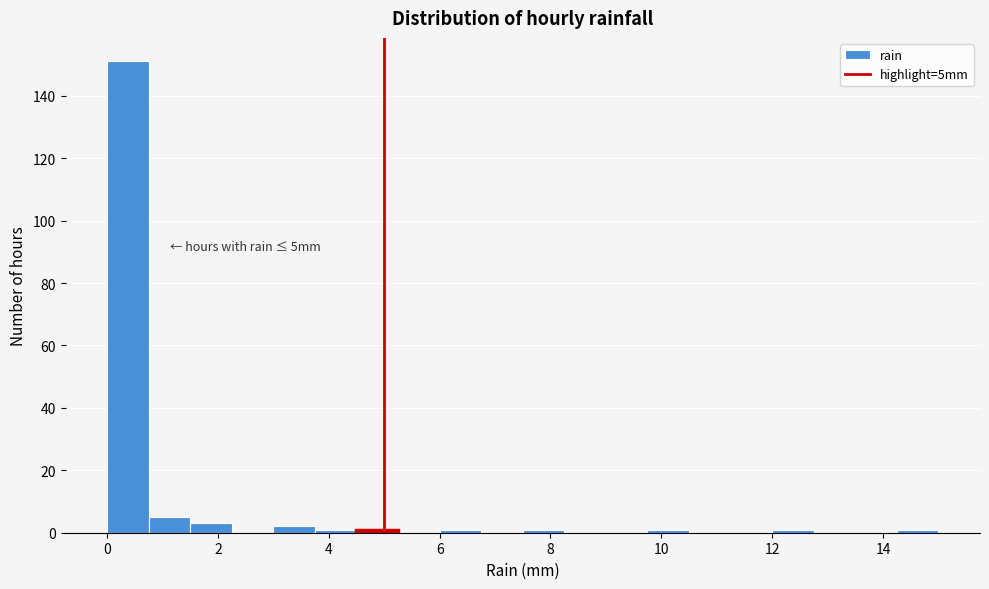

Read against the x-axis, roughly where is the centre of the tallest bar?

0.4